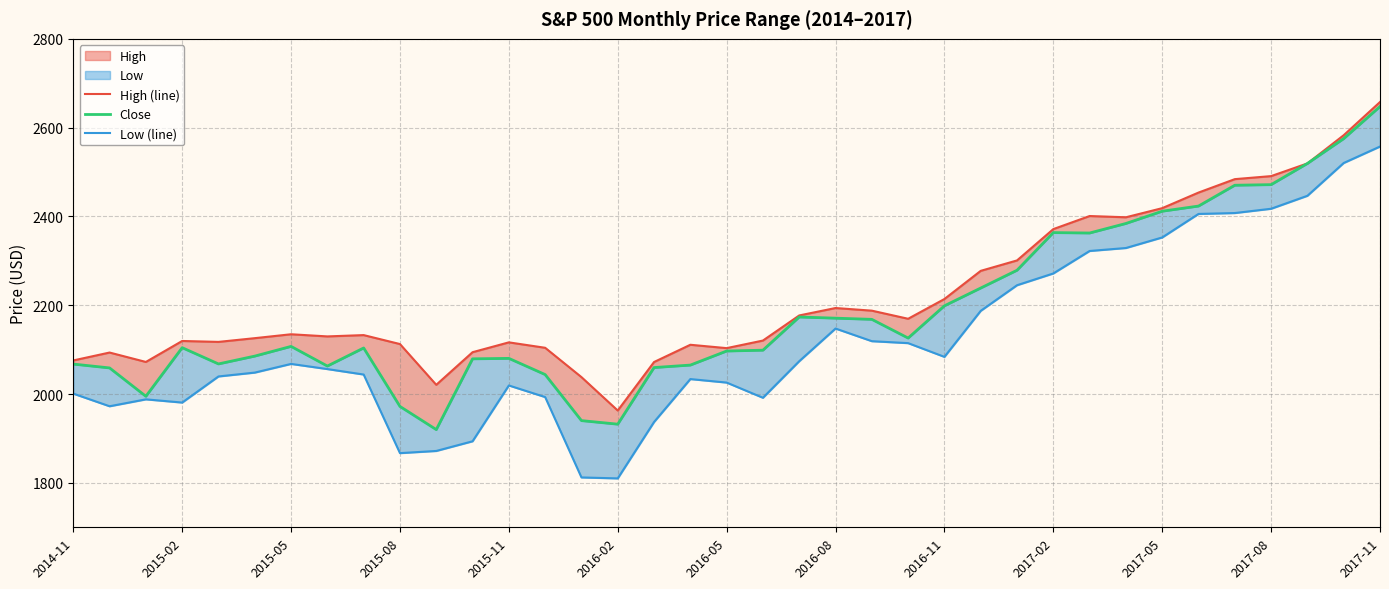

What is the sum of the High (line) values at 16 and 35?

4655.2